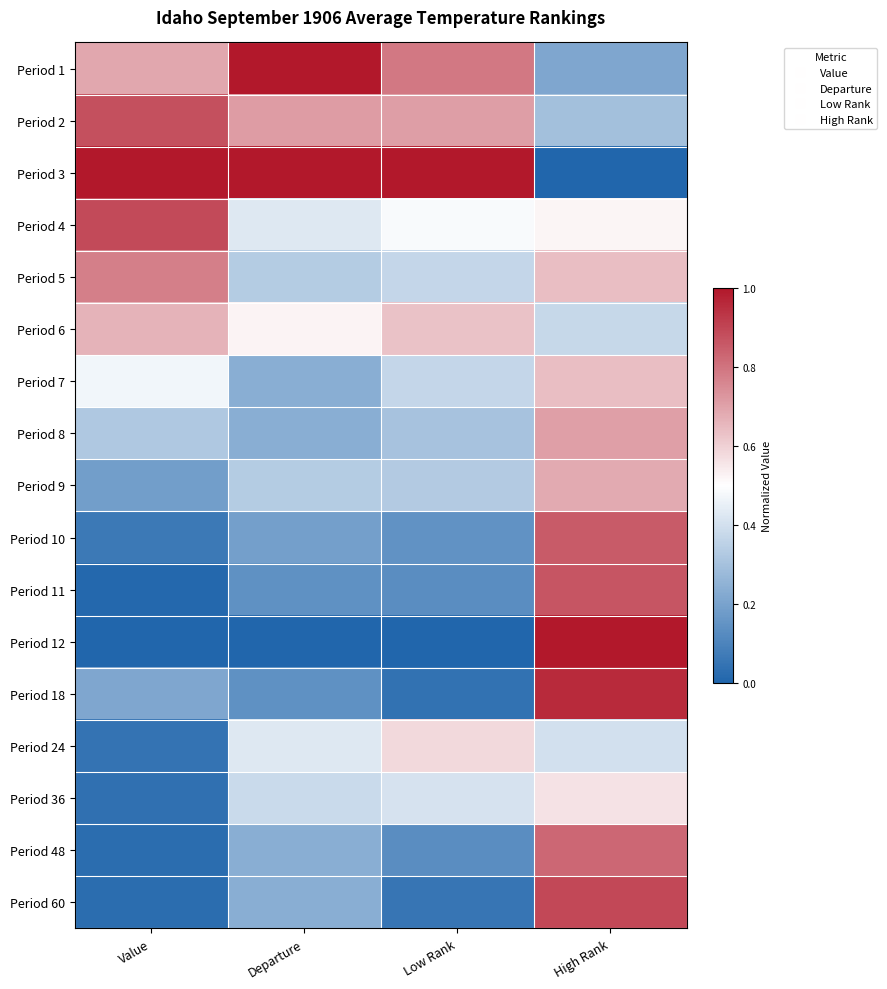

How many distinct data groups are displayed?

17